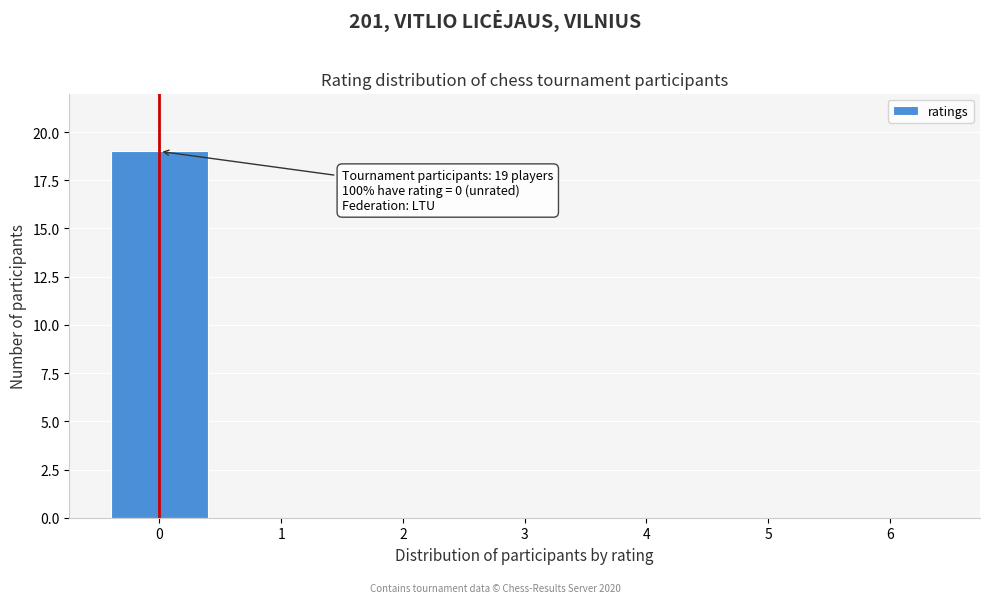

Reading left to right, what are all the values shown in this chart?

0=19	1=0	2=0	3=0	4=0	5=0	6=0